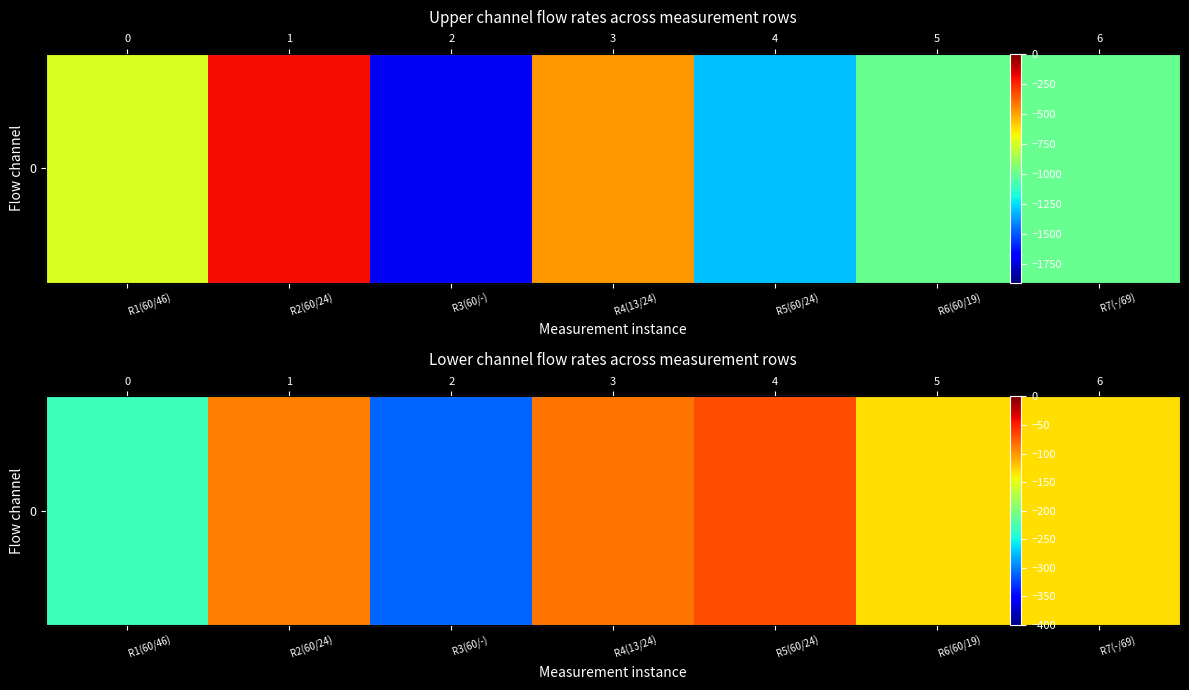

What value does the data have at R5(60/24), to the nearest 10?

-70